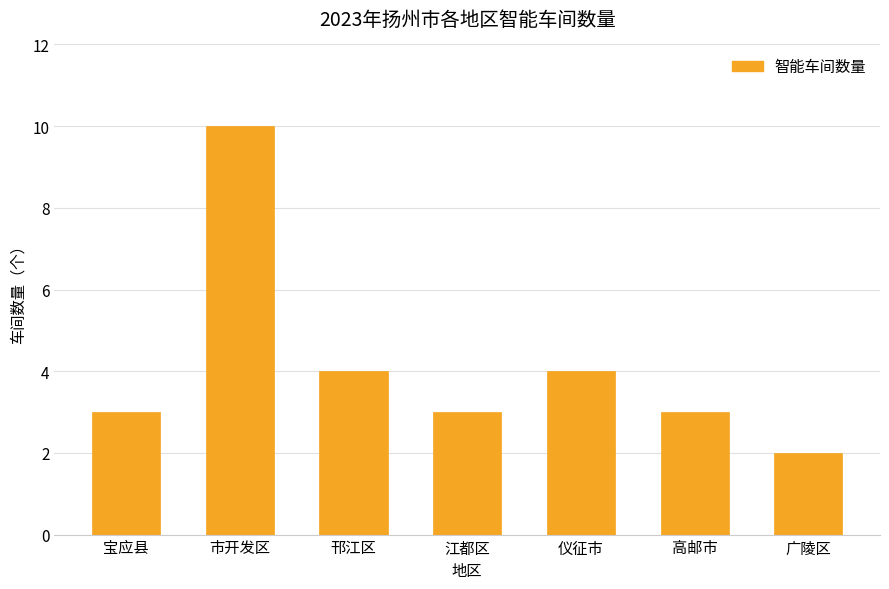

The chart shows a value of 3 at 江都区. True or false?

True